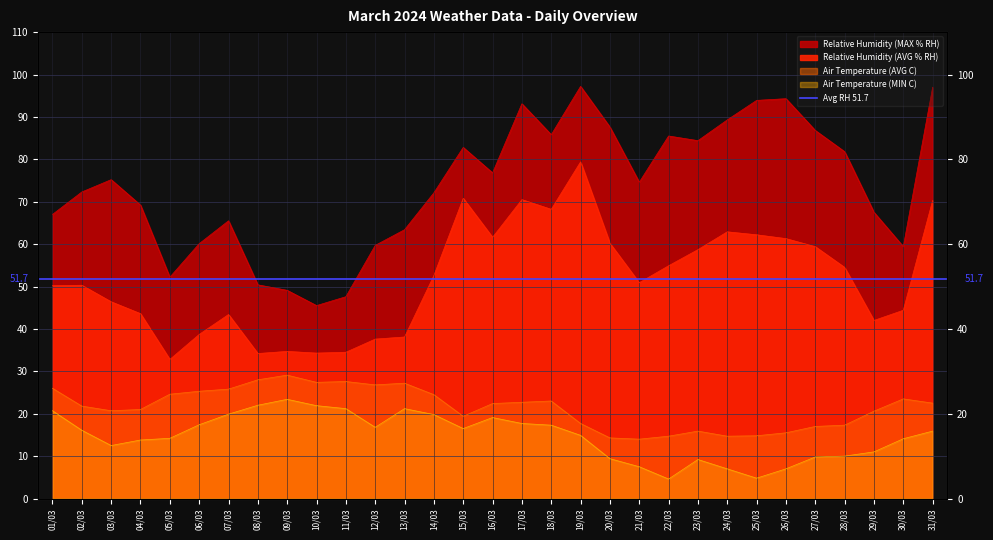

At which category does Relative Humidity (AVG % RH) reach its first local peak?

02/03